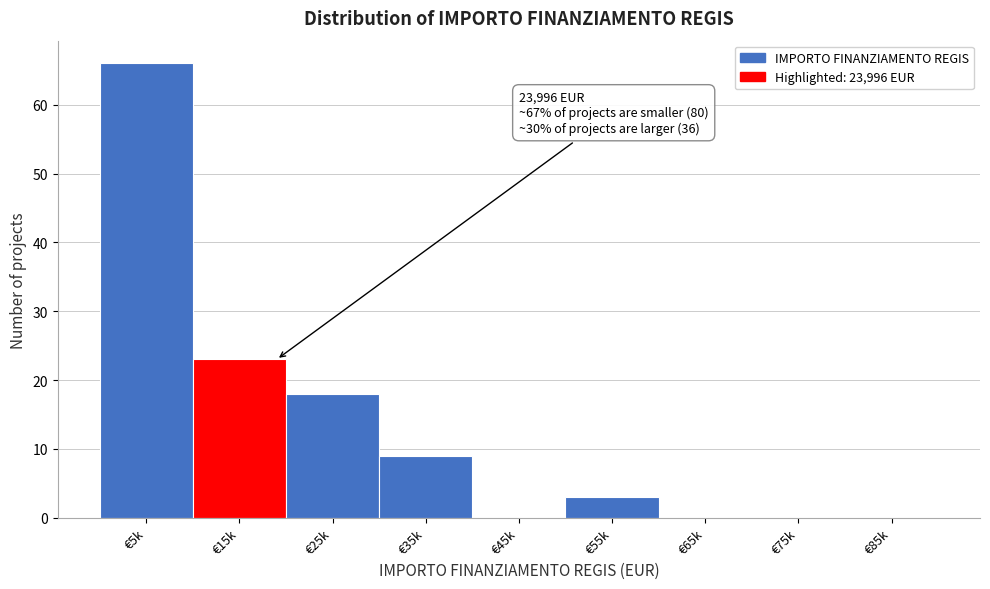

Reading right to left, transcribe all the data shown in this chart.

€85k=0	€75k=0	€65k=0	€55k=3	€45k=0	€35k=9	€25k=18	€15k=23	€5k=66